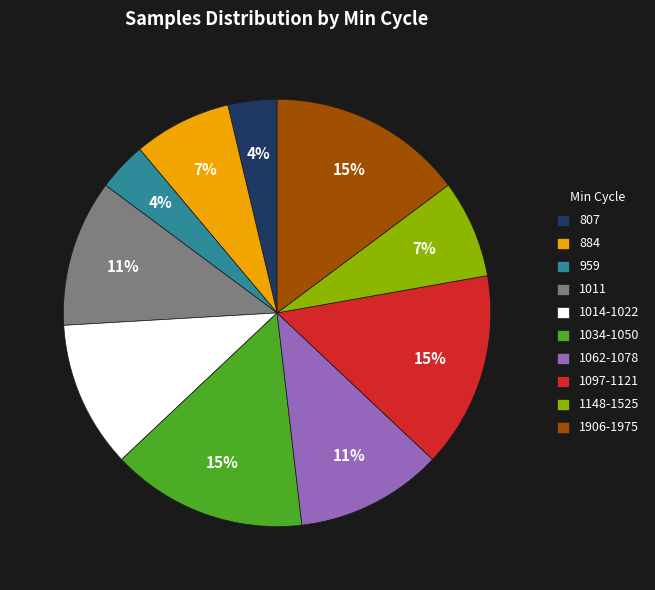

Between 1062-1078 and 1148-1525, which is larger?

1062-1078